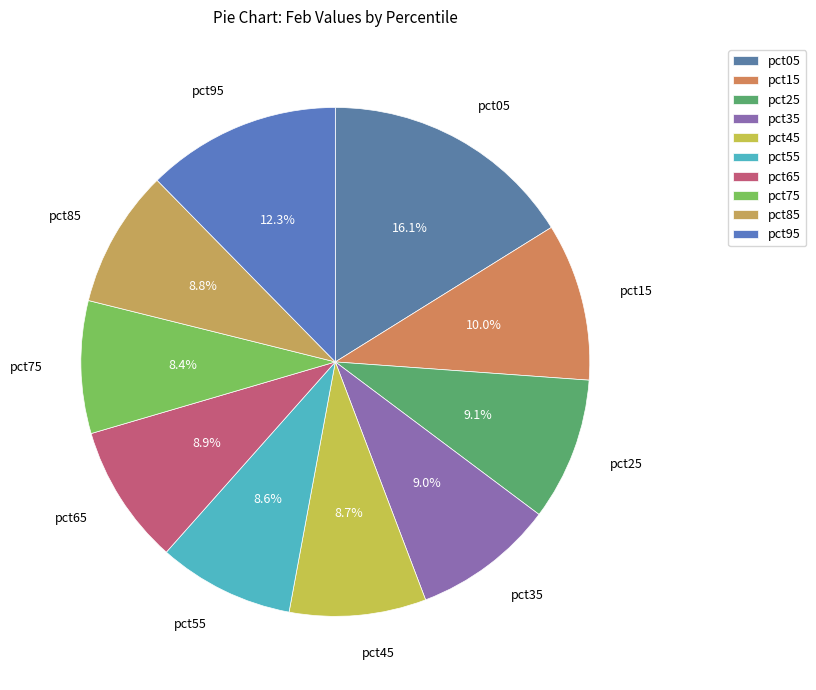

How many slices are in this pie chart?

10